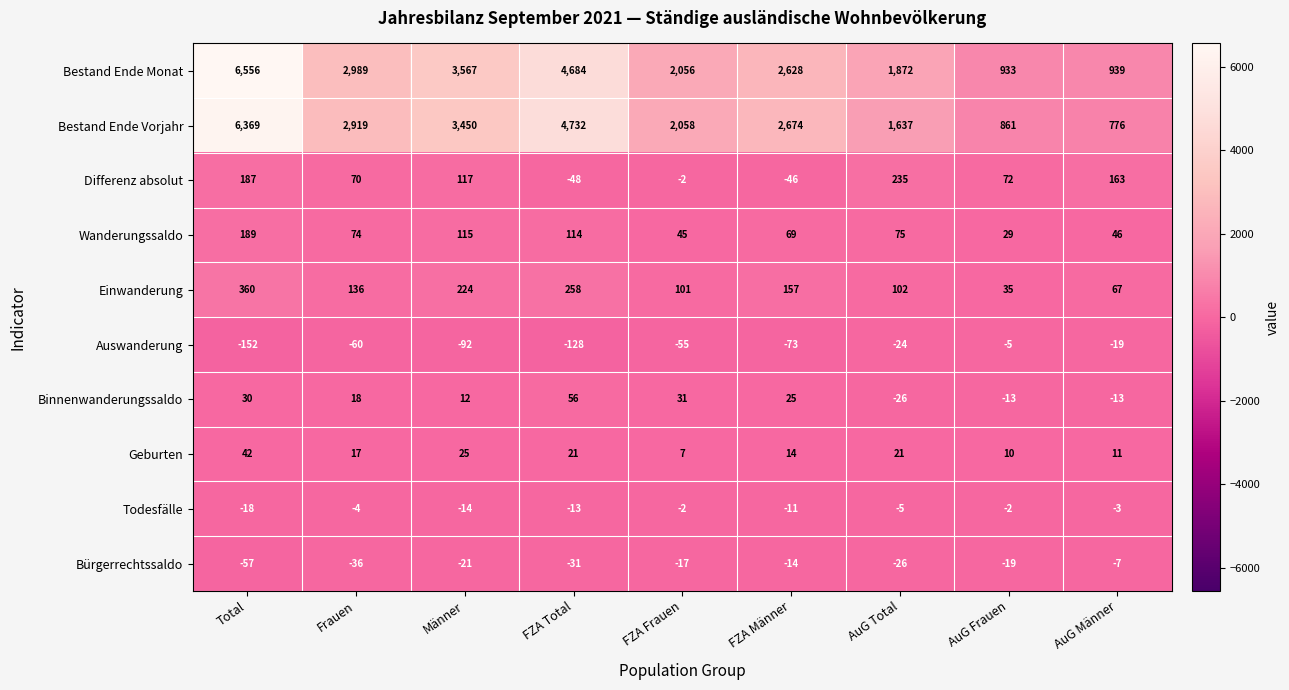

What is the sum of all Differenz absolut values?

748